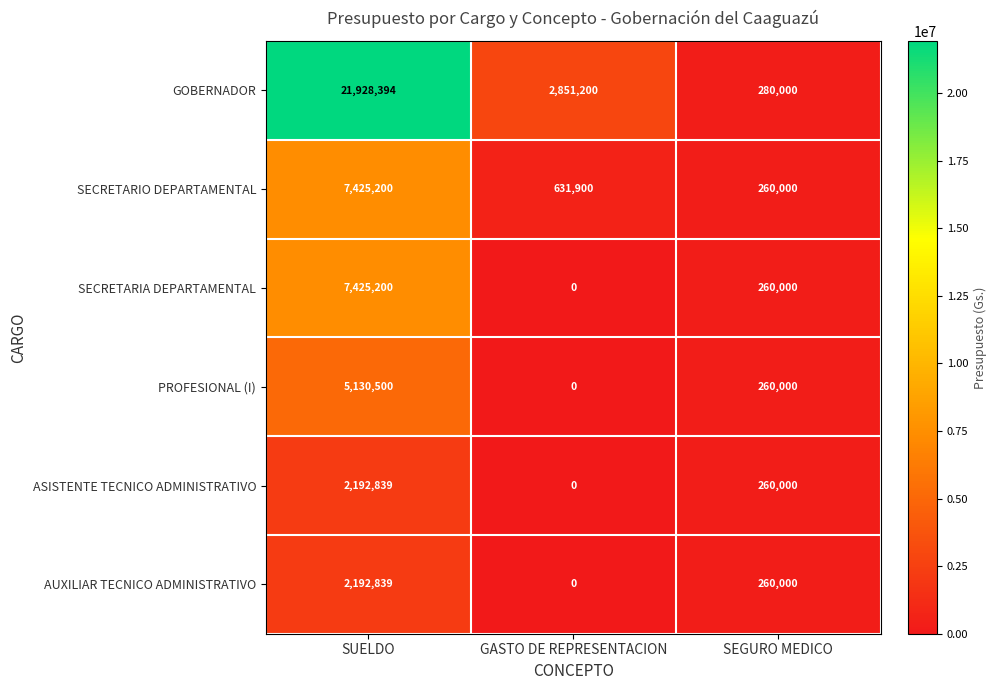

Which series has the largest total across all categories?

GOBERNADOR